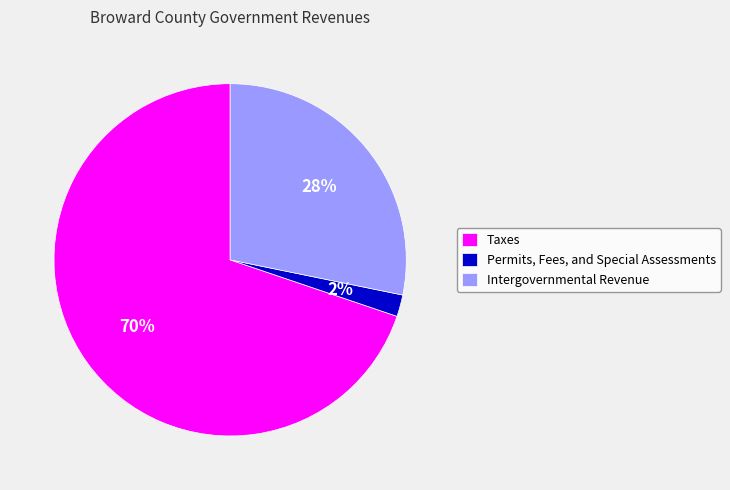

What is the largest slice in the pie chart?

Taxes